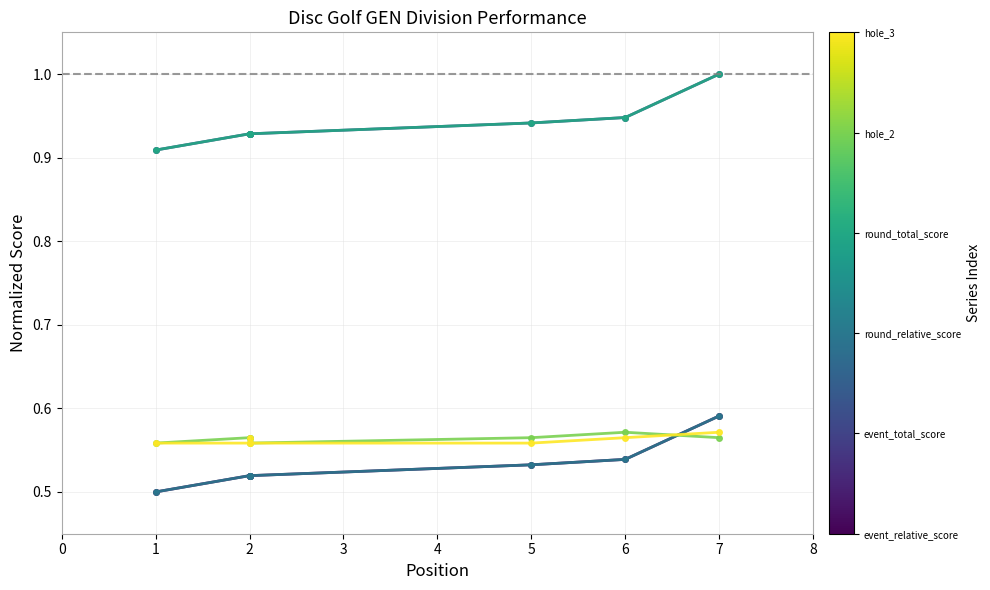

What are all the series names shown in the legend?

event_relative_score, event_total_score, round_relative_score, round_total_score, hole_2, hole_3